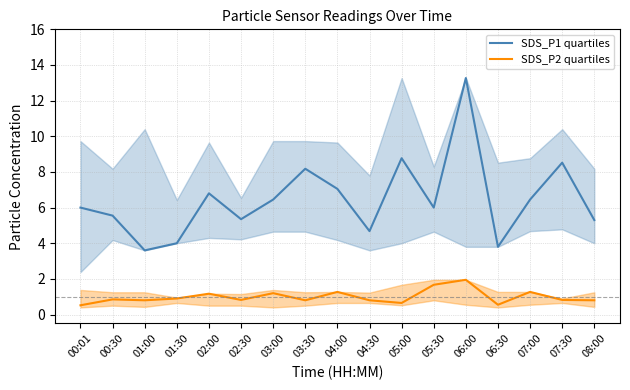

Which label corresponds to the largest value in the chart?

06:00